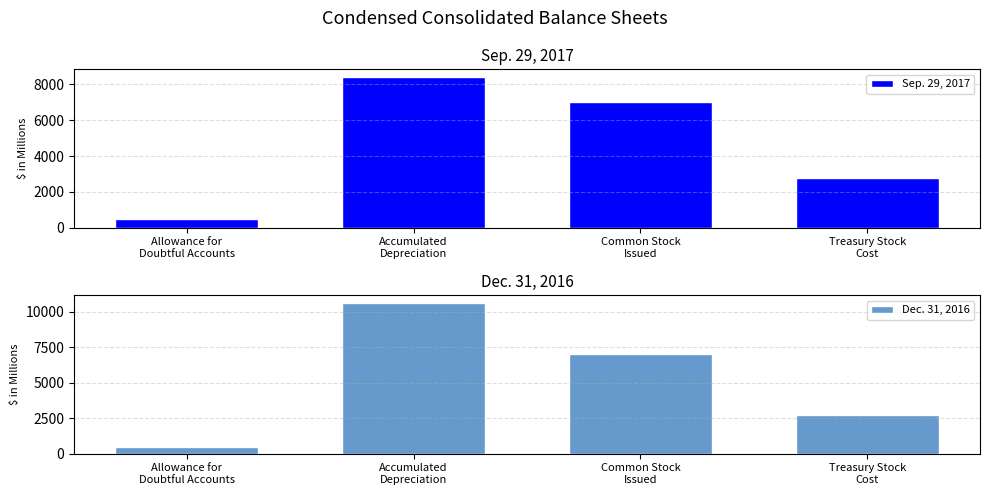

What is the difference between the maximum and minimum values in the Dec. 31, 2016 series?

10155